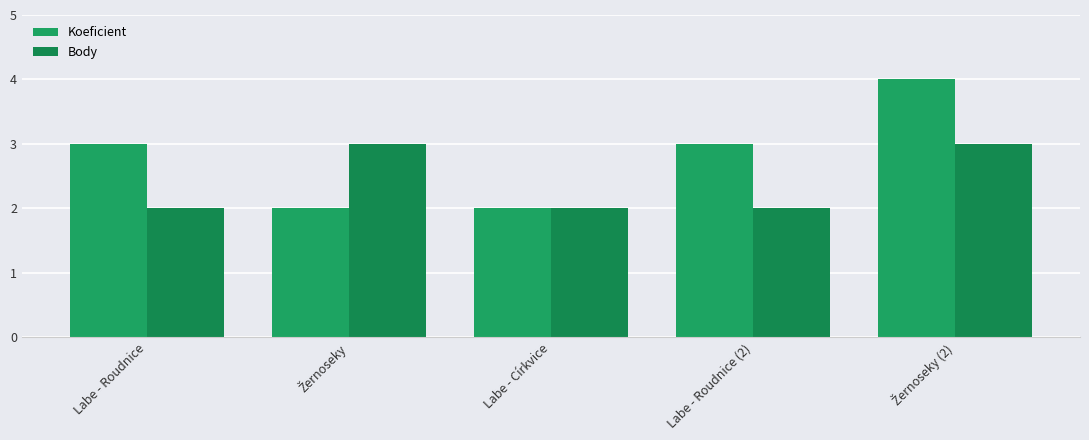

What is the average value of the Body series?

2